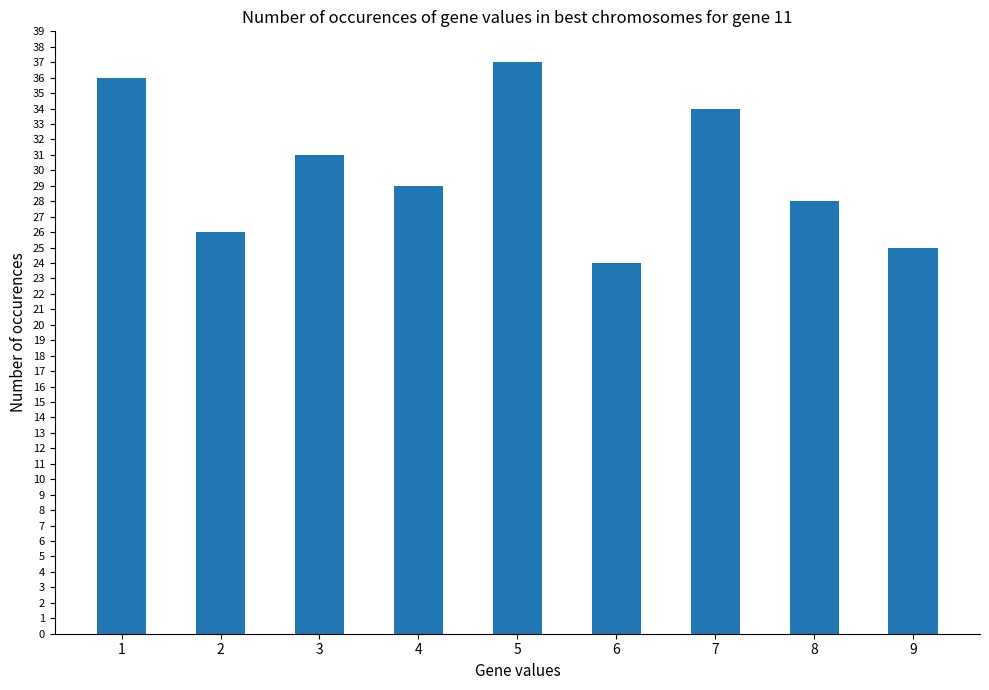

Are the bars horizontal?

No